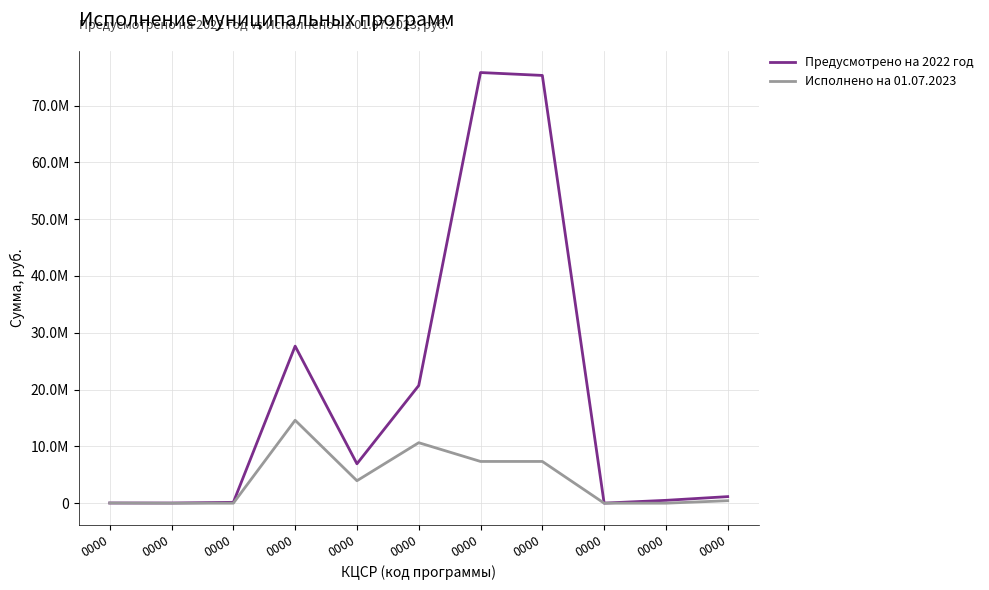

The Исполнено на 01.07.2023 series shows 2037217.0 at 0000. True or false?

False